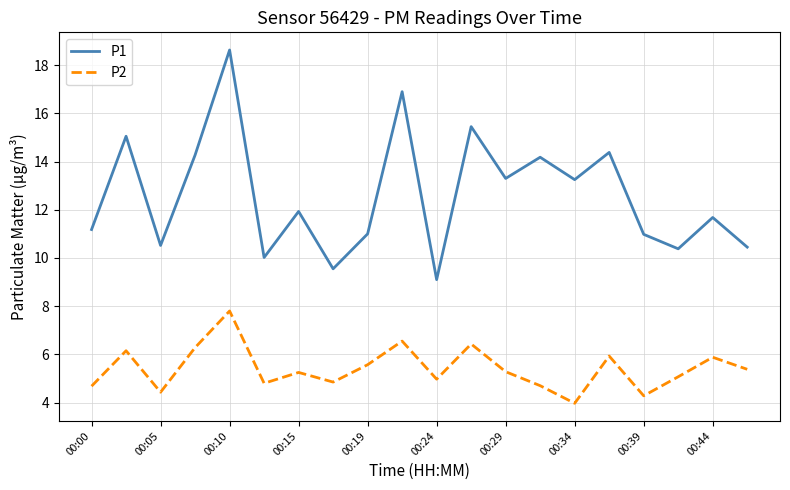

True or false: P1 and P2 cross at least once.

False